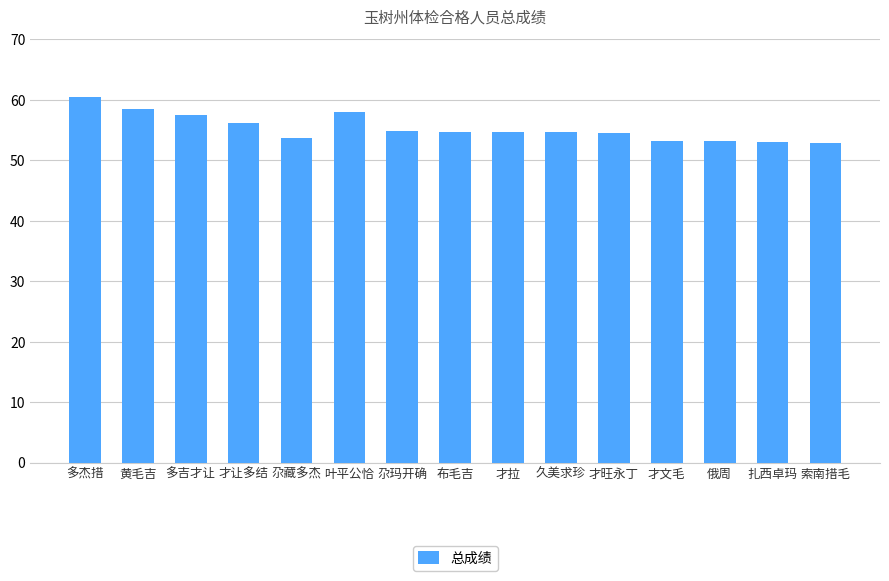

What is the sum of all values?

830.0